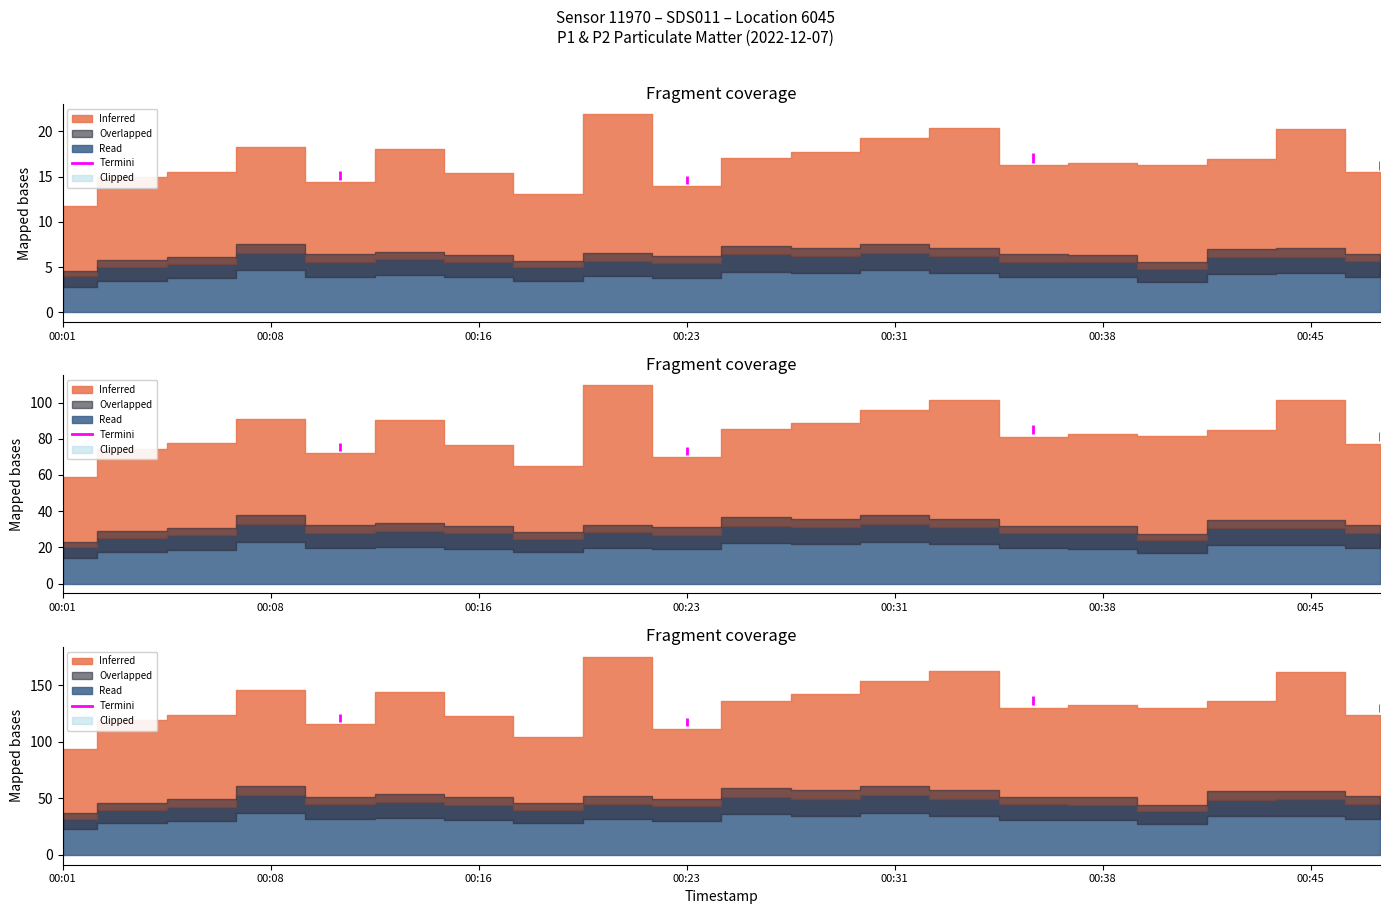

True or false: P1 and P2 intersect in this chart.

False